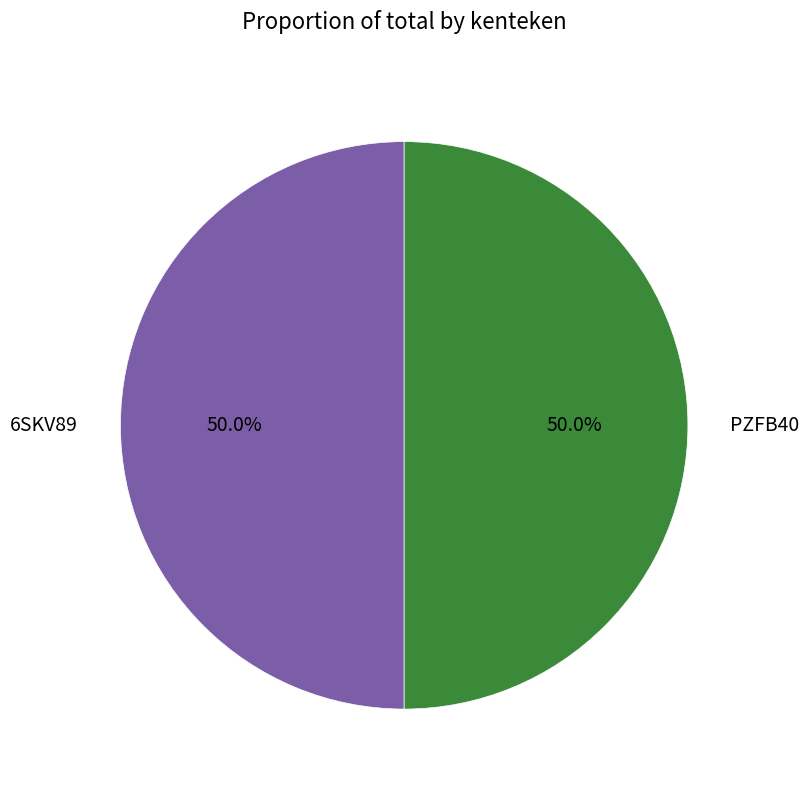

Approximately how many times larger is the value at PZFB40 compared to 6SKV89?

1.0